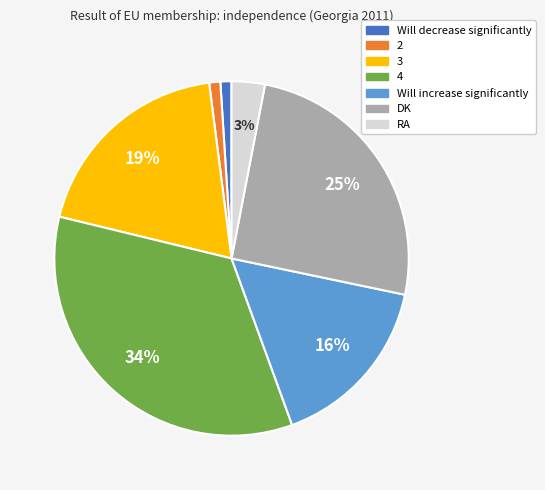

To the nearest percent, what is the difference between the 3 and Will decrease significantly slice percentages?

18%